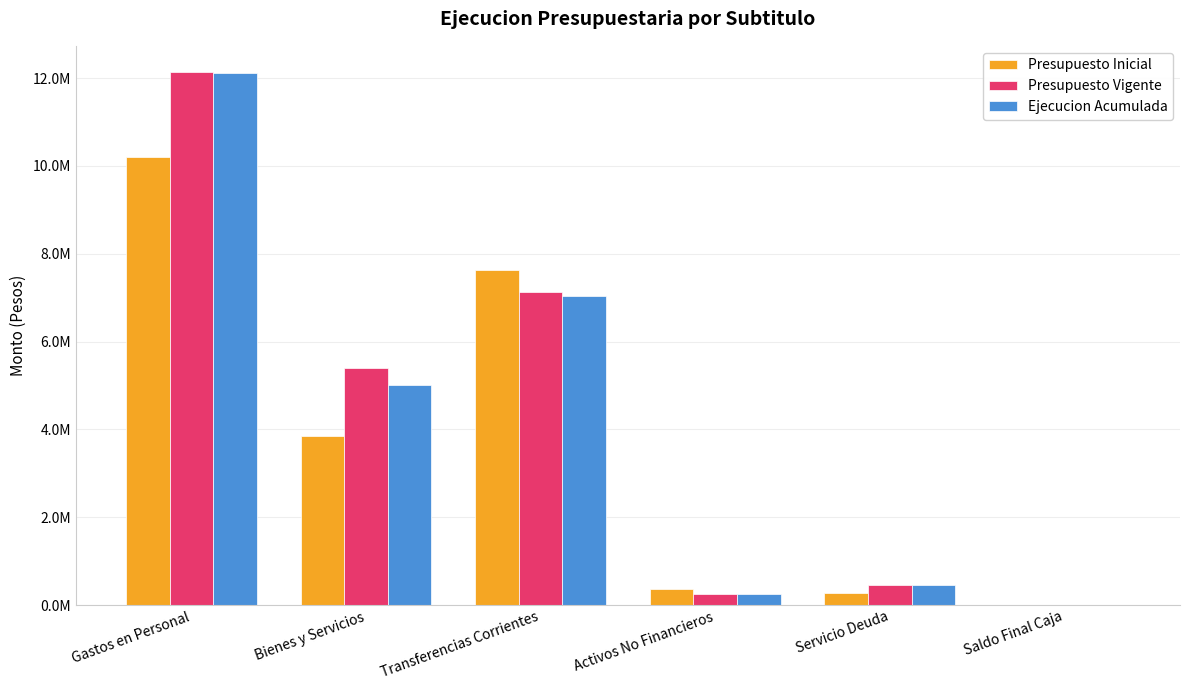

What is the difference between the second highest and second lowest values in the Presupuesto Vigente series?

6871928